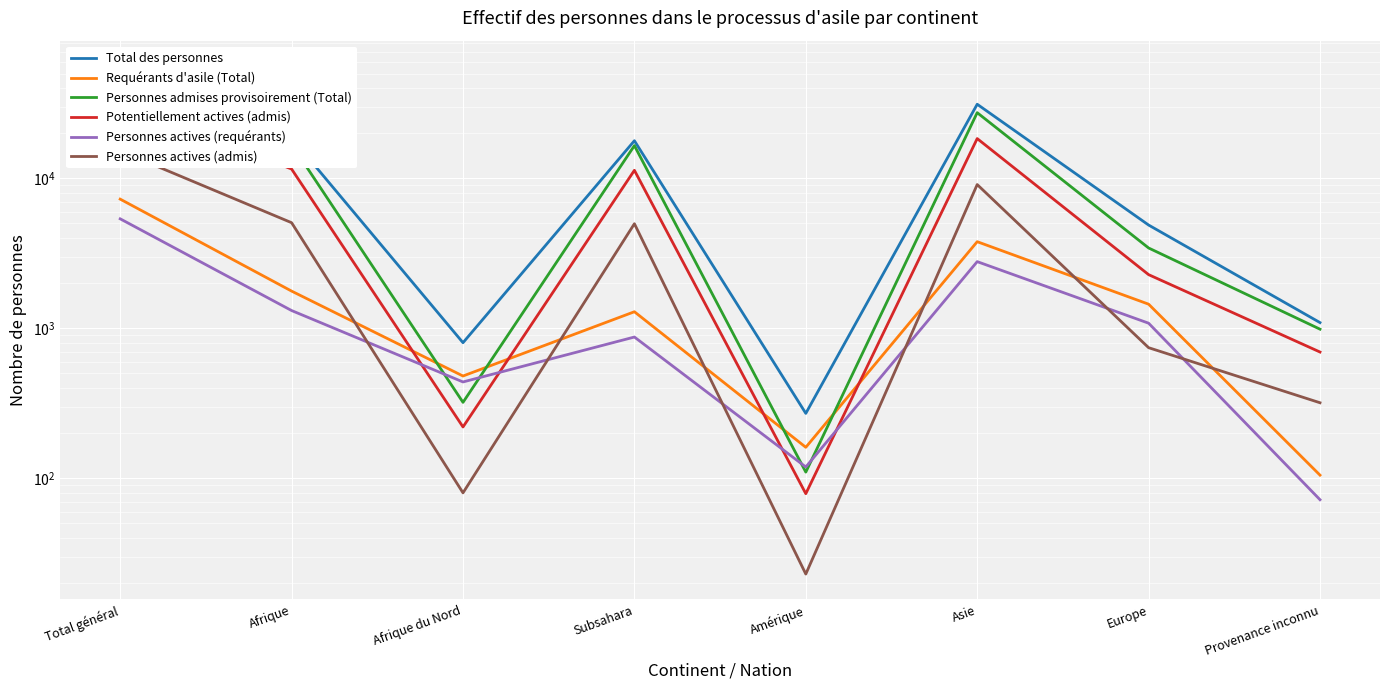

True or false: Total des personnes and Personnes actives (requérants) intersect in this chart.

False